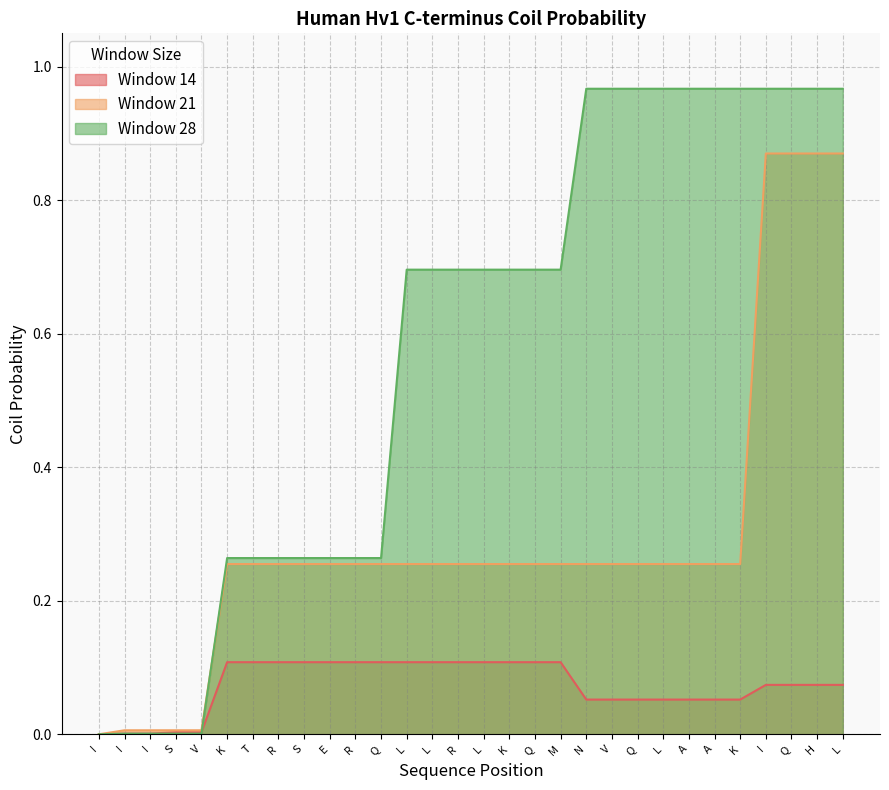

What is the value of the Window 28 point at the 6th from the left?

0.3